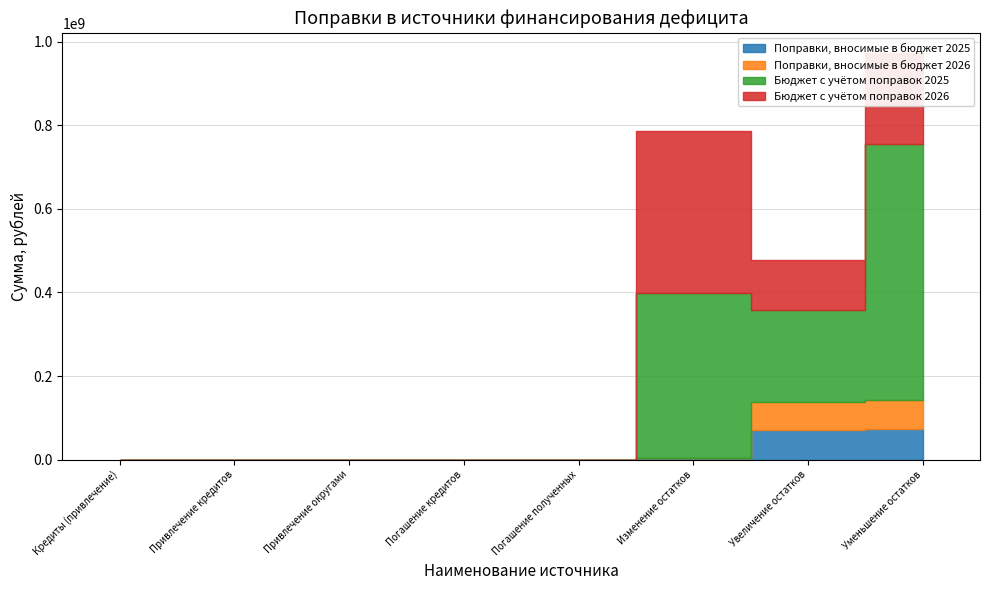

Count the Бюджет с учётом поправок 2026 values in the range 0 to 217781242.

7